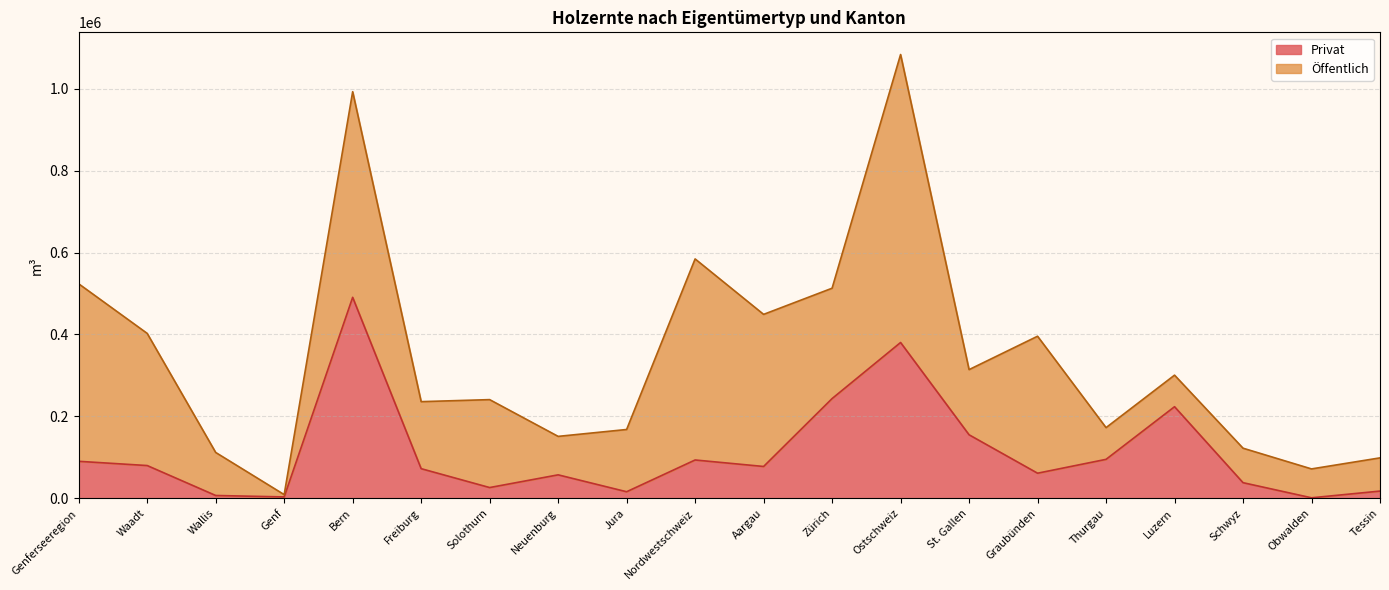

Rank the categories by value from lowest to highest.

Obwalden, Genf, Wallis, Jura, Tessin, Solothurn, Schwyz, Neuenburg, Graubünden, Freiburg, Aargau, Waadt, Genferseeregion, Nordwestschweiz, Thurgau, St. Gallen, Luzern, Zürich, Ostschweiz, Bern